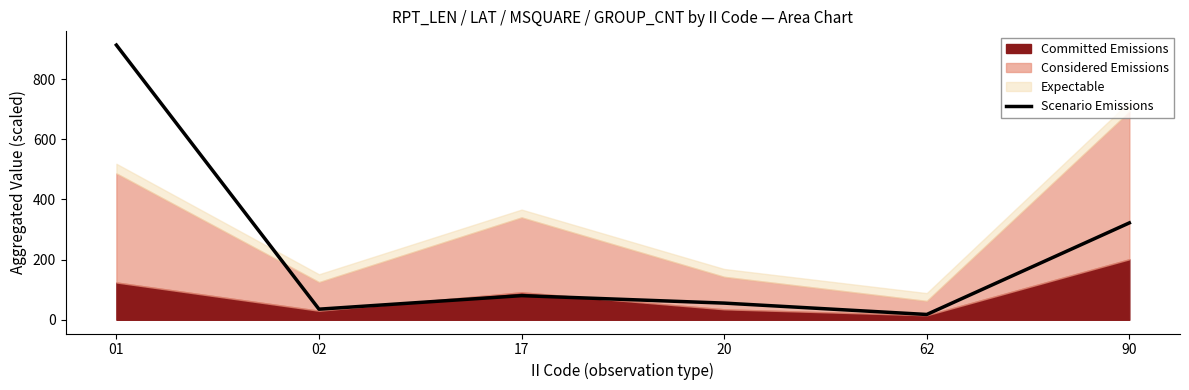

At which label is the value closest to 465?

90